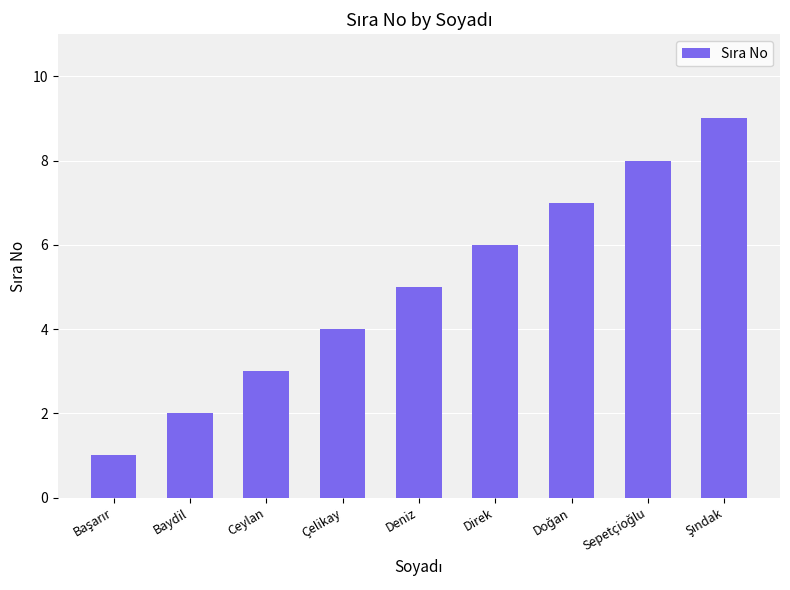

Reading left to right, list all the values displayed in this chart.

1	2	3	4	5	6	7	8	9